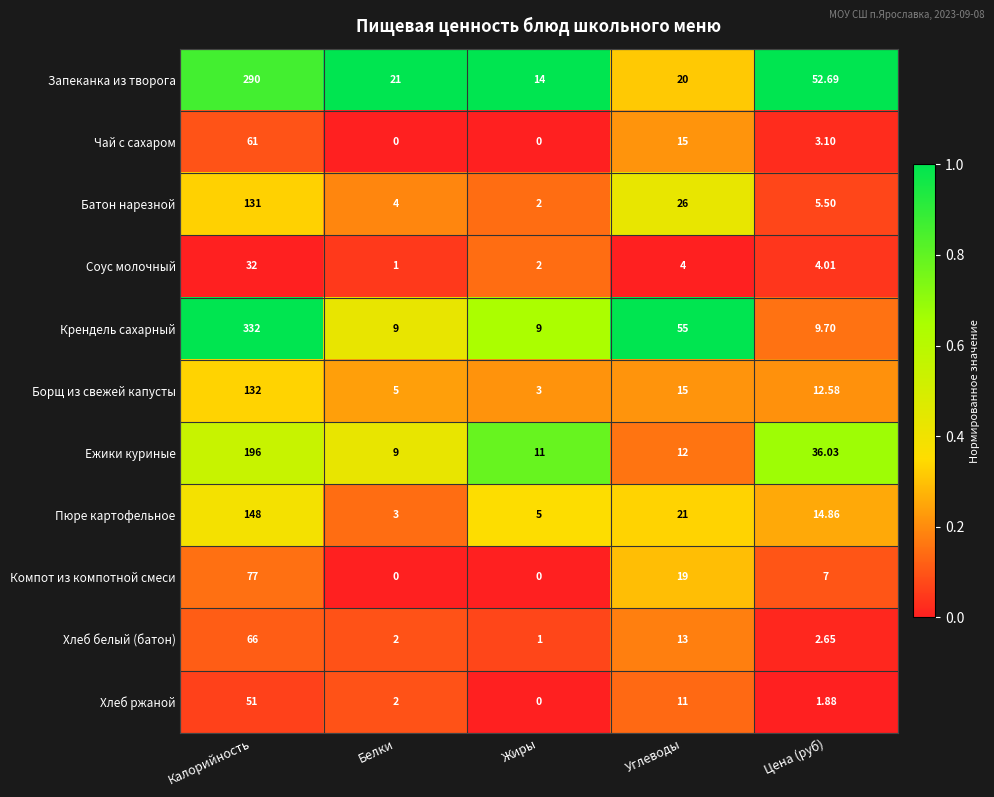

At which label is Борщ из свежей капусты closest to 67?

Углеводы